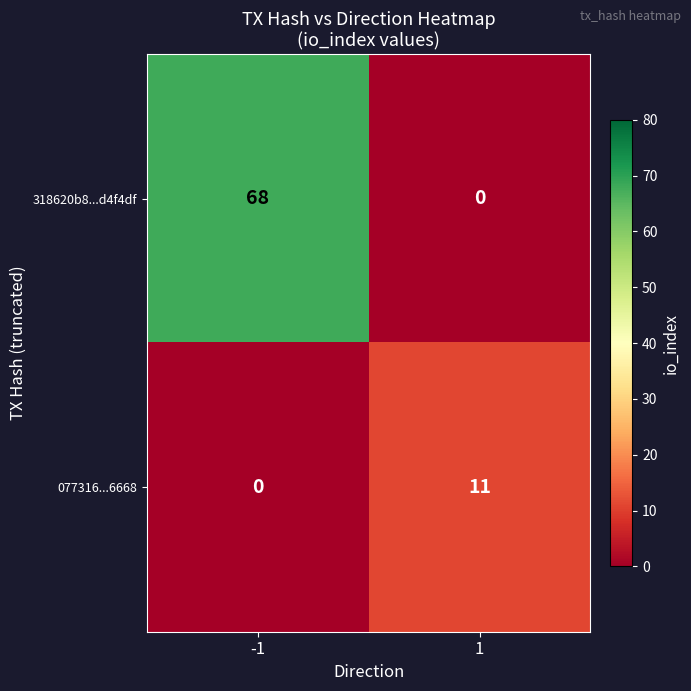

What is the difference between the maximum and minimum values in the 077316...6668 series?

11